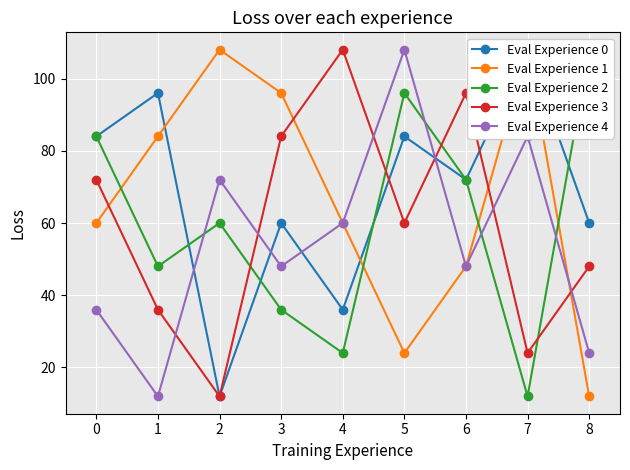

What is the sum of all Eval Experience 4 values?

492